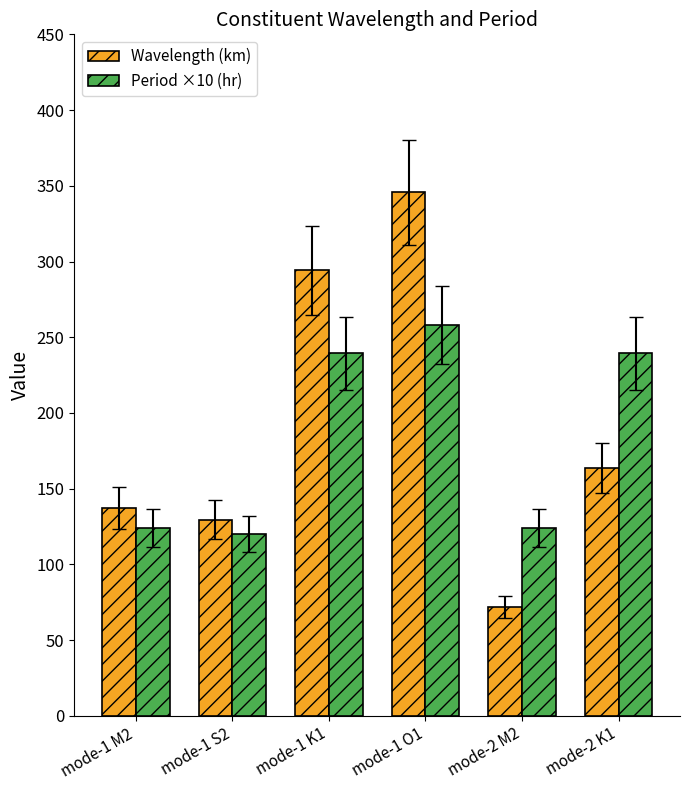

Is it true that Wavelength (km) equals 56.0 at mode-1 M2?

False